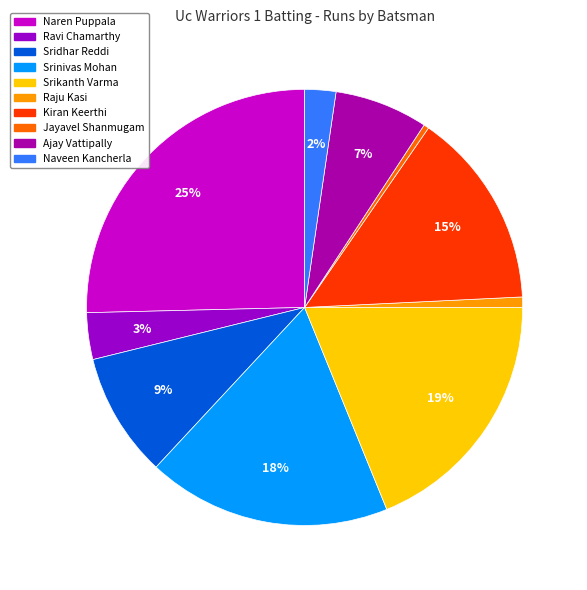

Is it true that Jayavel Shanmugam is 12% of the pie?

False